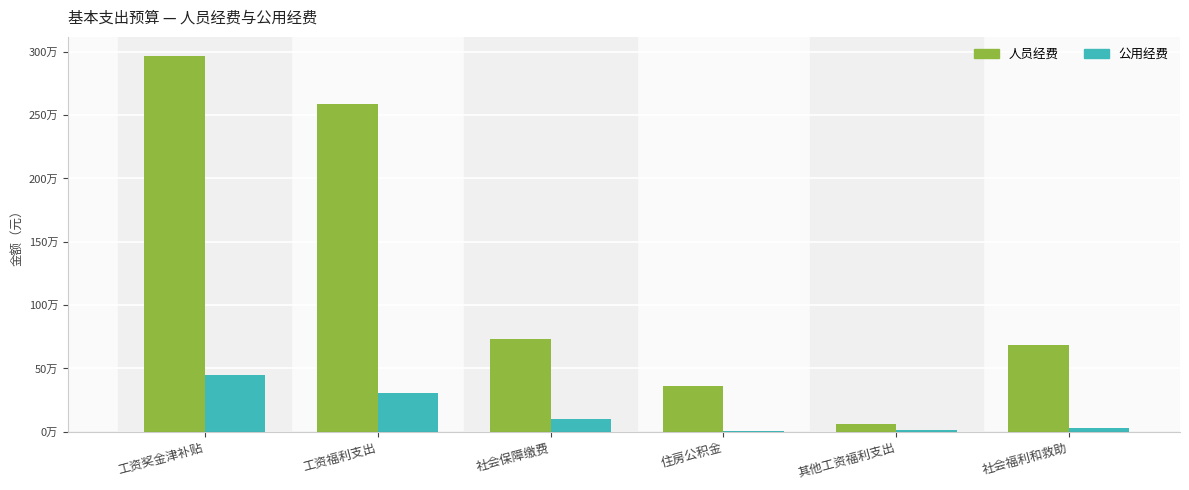

Which category has the lowest value across all series?

住房公积金